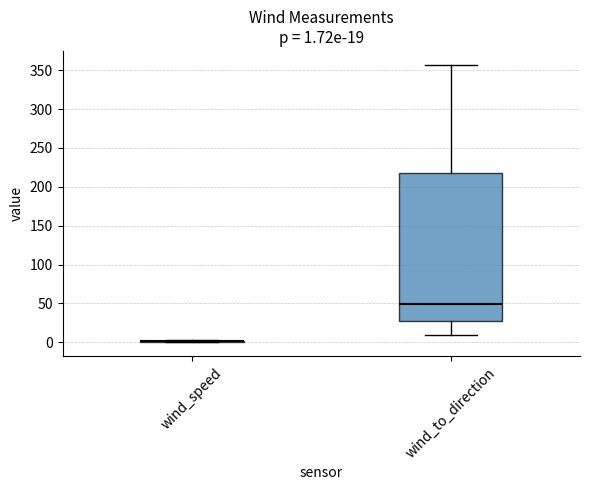

Which box is the tallest, from its lower edge to its upper edge?

wind_to_direction